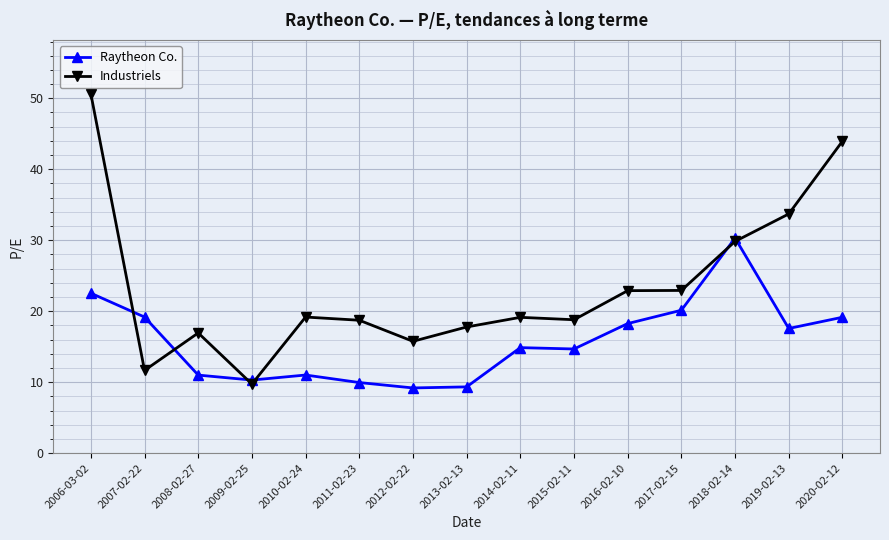

Where is Industriels nearest to the value 30?

2018-02-14